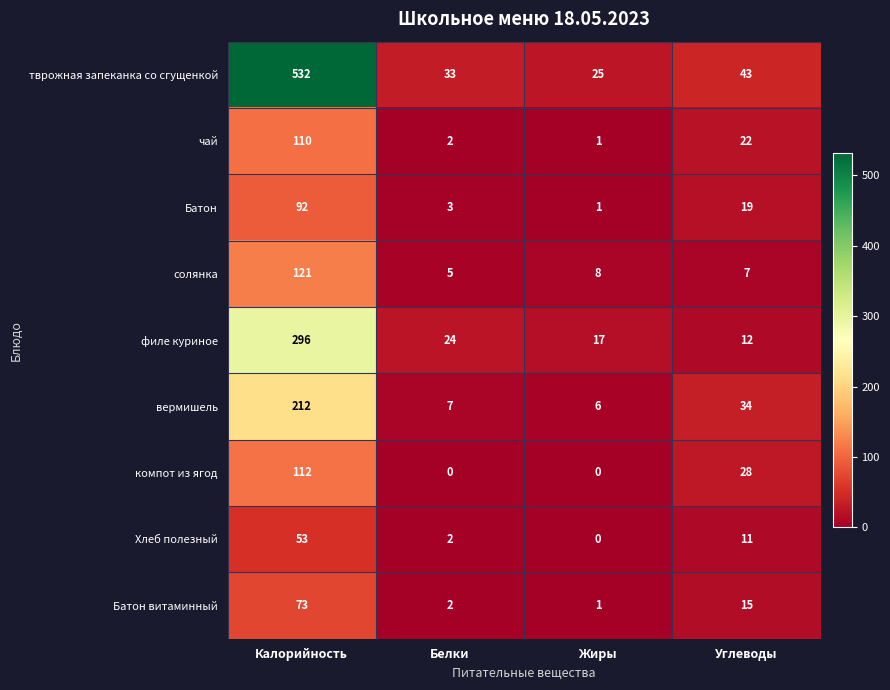

How many data points in тврожная запеканка со сгущенкой are less than 43?

2